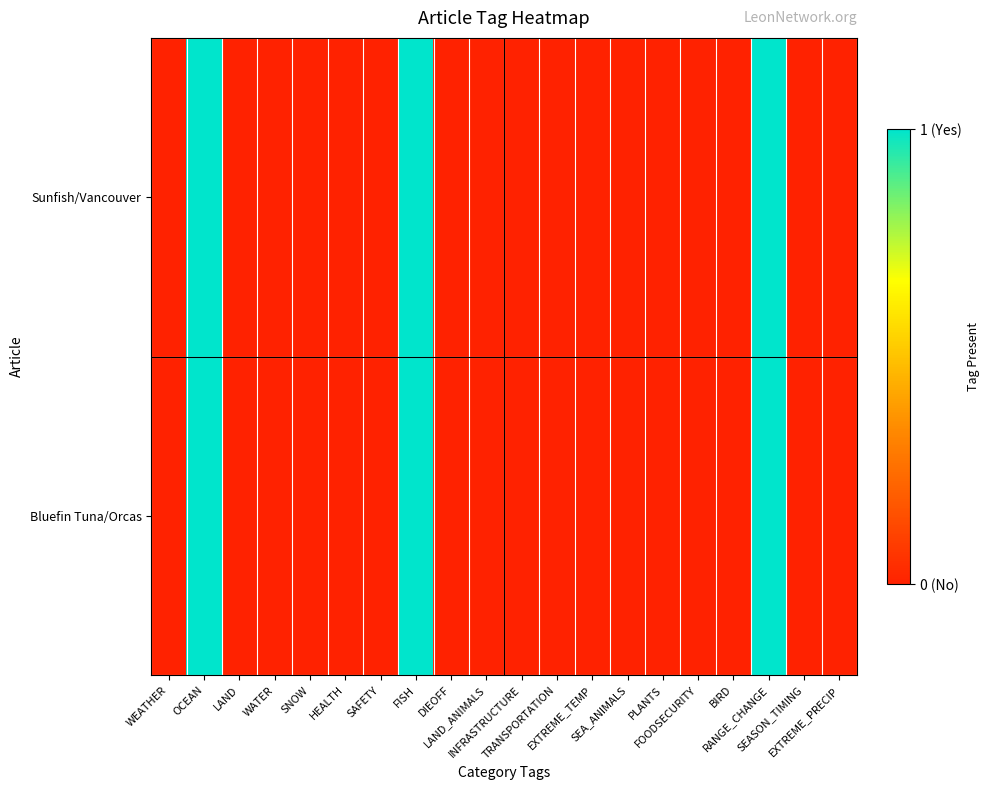

At how many categories does at least one series exceed 0?

3